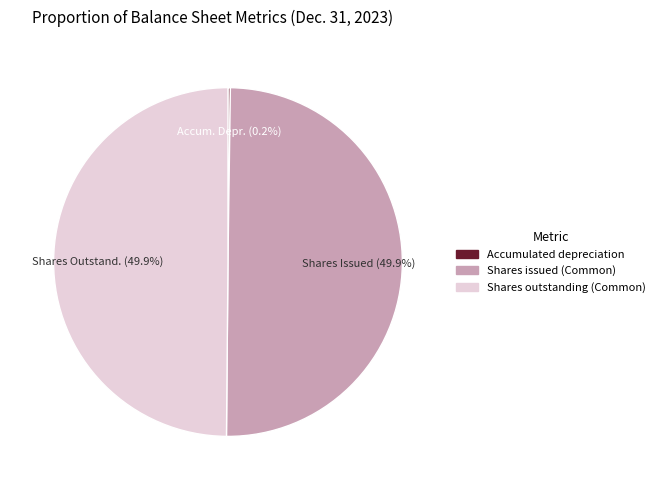

What is the total percentage of Shares issued (Common) and Shares outstanding (Common)?

99.8%